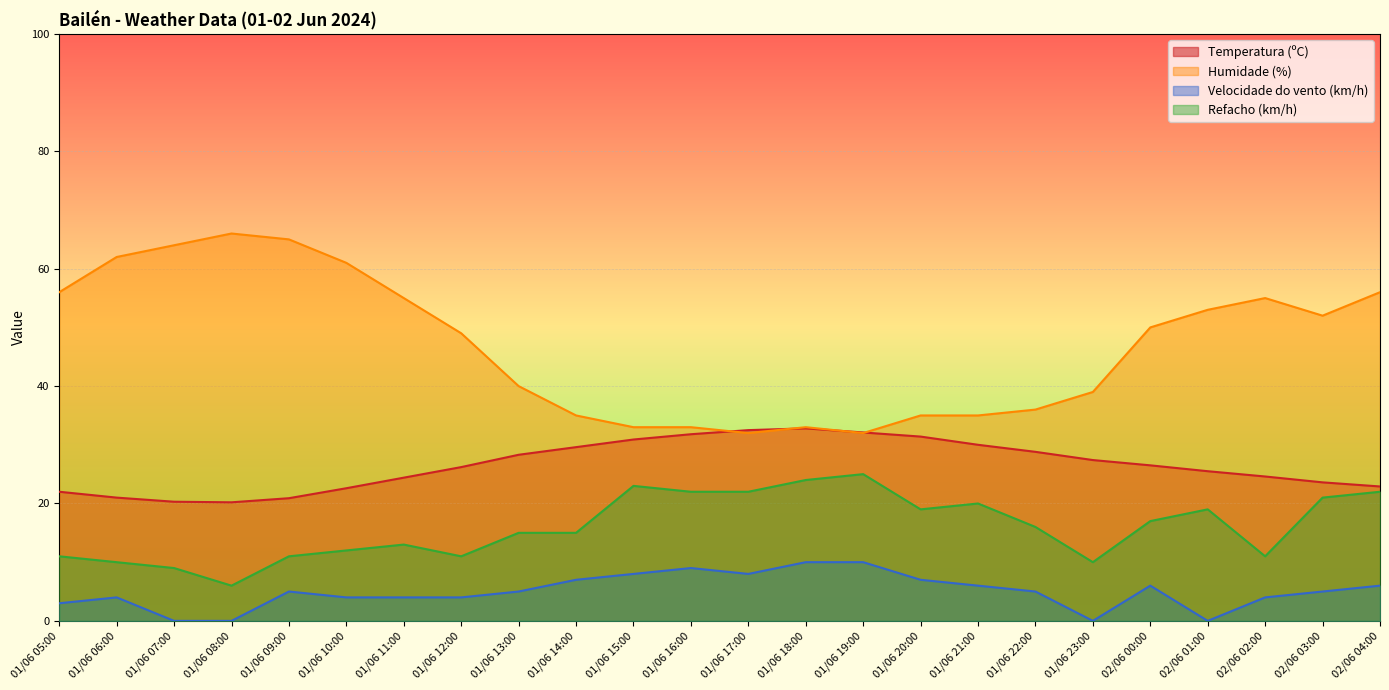

True or false: Humidade (%) and Velocidade do vento (km/h) cross at least once.

False